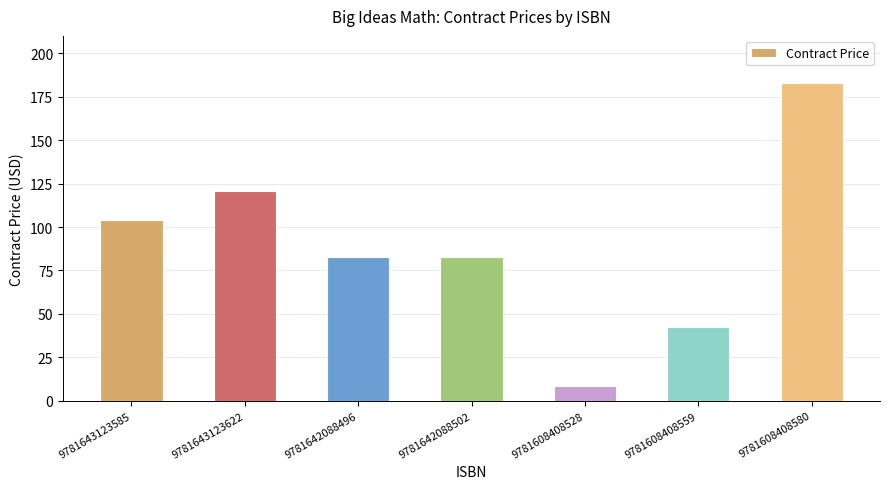

What is the value of the 6th bar from the left?

42.5